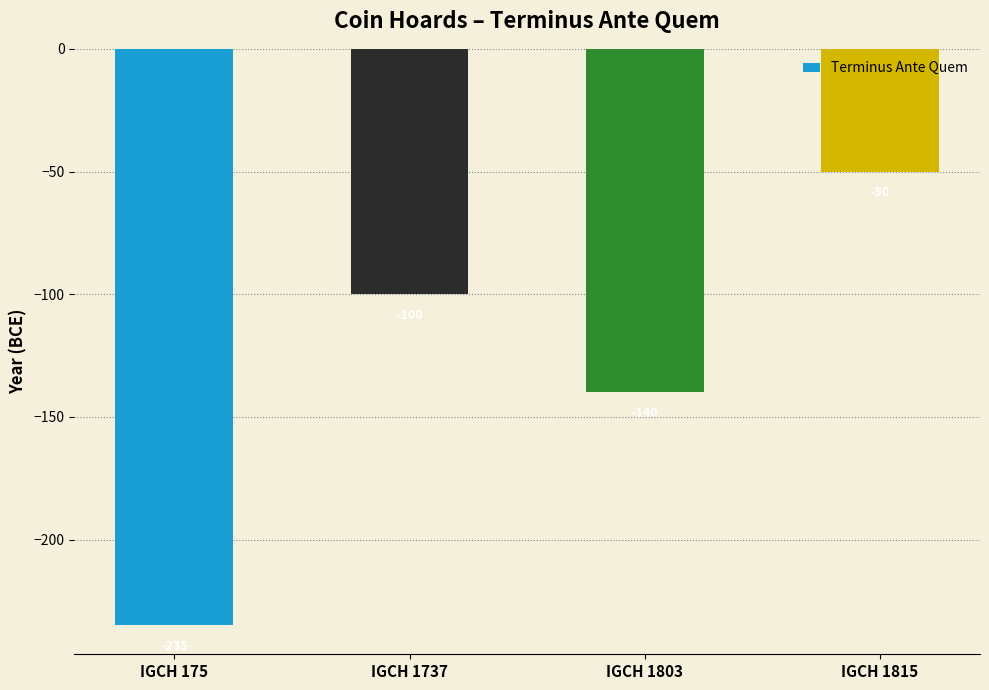

At which category does the chart reach its peak across all series?

IGCH 1815